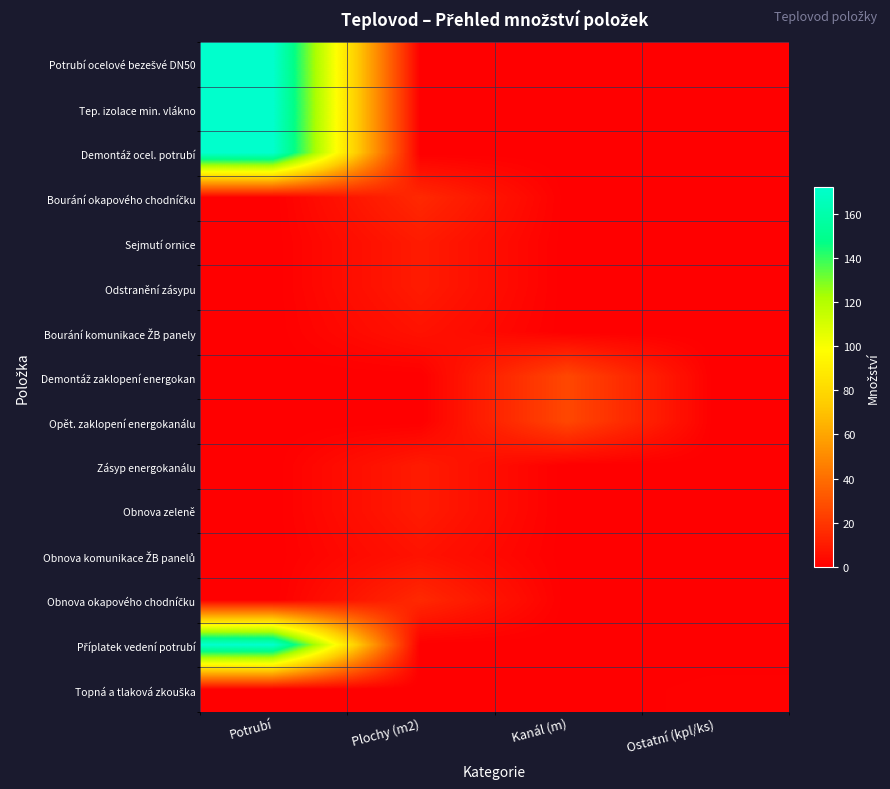

List the series in order of their peak value, lowest first.

Topná a tlaková zkouška, Bourání komunikace ŽB panely, Obnova komunikace ŽB panelů, Sejmutí ornice, Odstranění zásypu, Zásyp energokanálu, Obnova zeleně, Bourání okapového chodníčku, Obnova okapového chodníčku, Demontáž zaklopení energokan, Opět. zaklopení energokanálu, Potrubí ocelové bezešvé DN50, Tep. izolace min. vlákno, Demontáž ocel. potrubí, Příplatek vedení potrubí